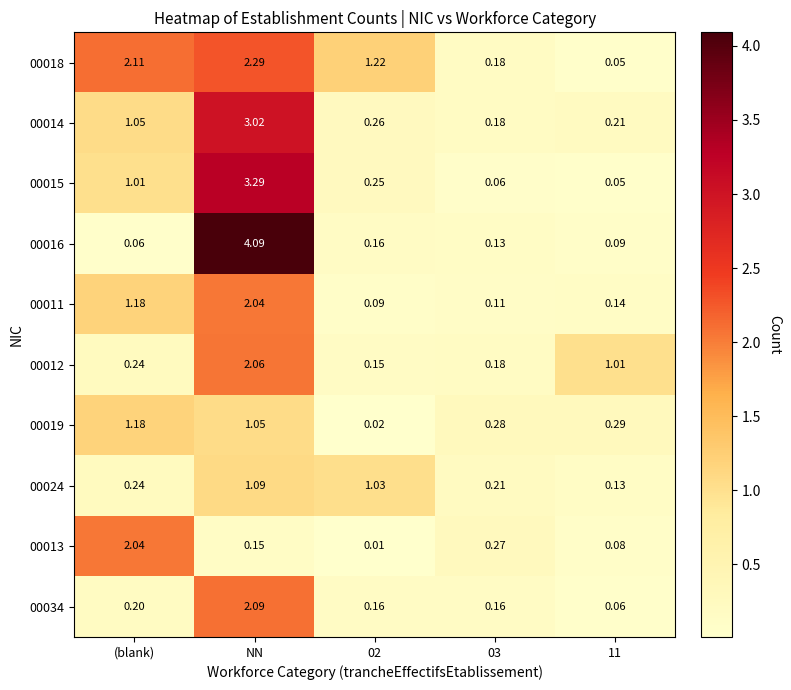

Is the value of 00013 at 11 greater than the value of 00034 at 11?

Yes